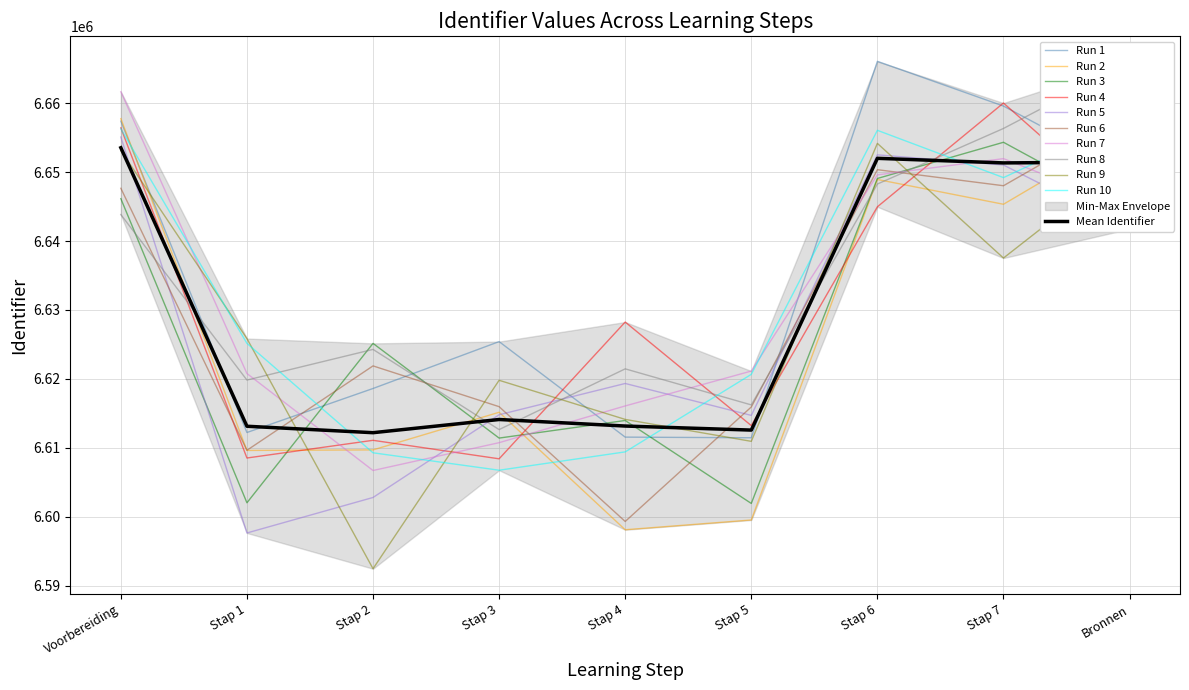

Rank the categories by value from lowest to highest.

Stap 2, Stap 5, Stap 1, Stap 4, Stap 3, Stap 7, Bronnen, Stap 6, Voorbereiding